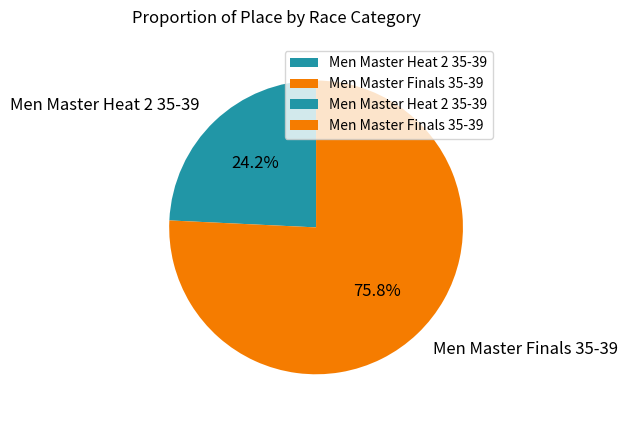

Do Men Master Finals 35-39 and Men Master Heat 2 35-39 together represent more than half of the pie?

Yes